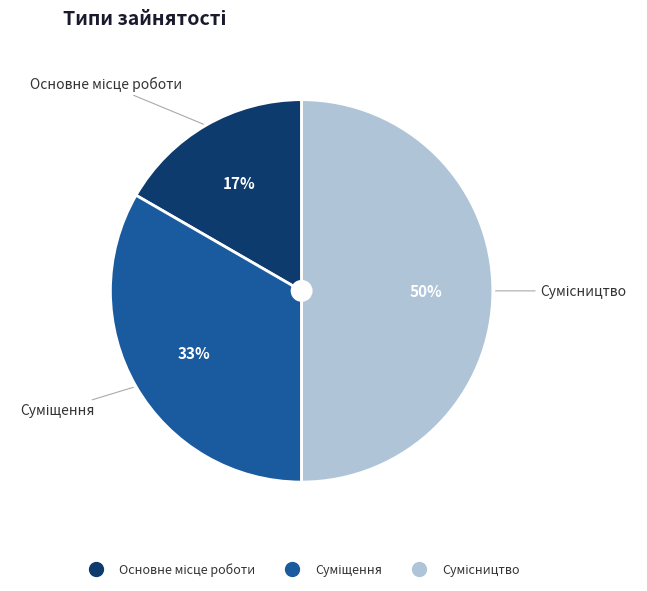

To the nearest percent, what is the difference between the largest and smallest slice percentages?

33%